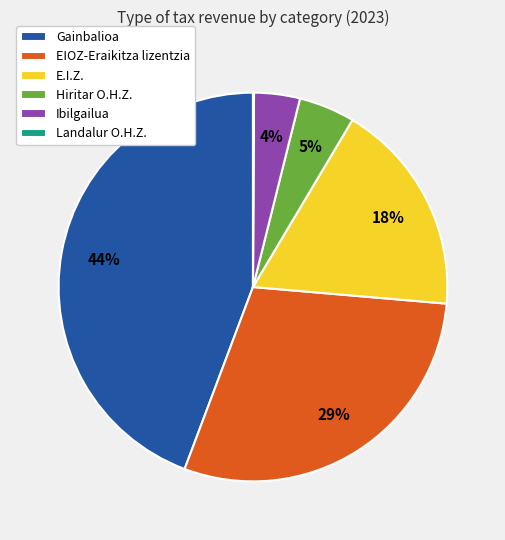

To the nearest percent, what is the average slice percentage?

17%